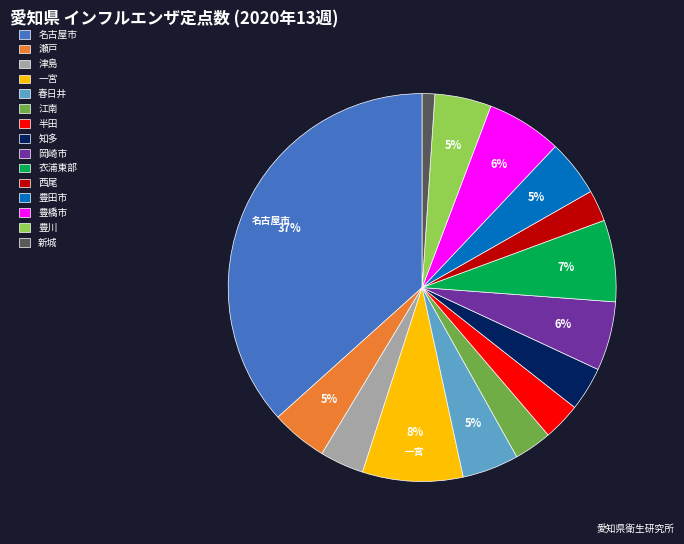

How many segments does this pie chart have?

15